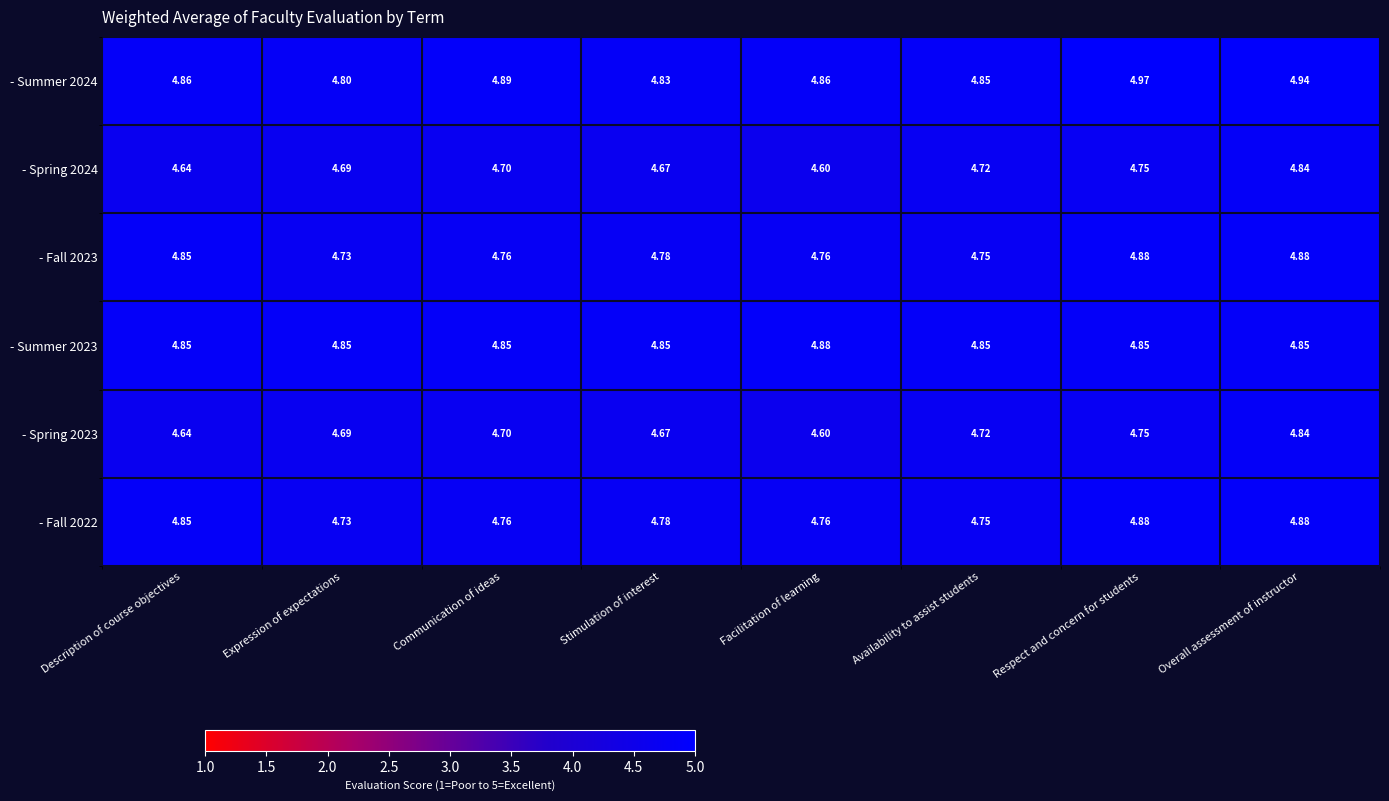

At which label does - Spring 2023 reach its minimum?

Facilitation of learning